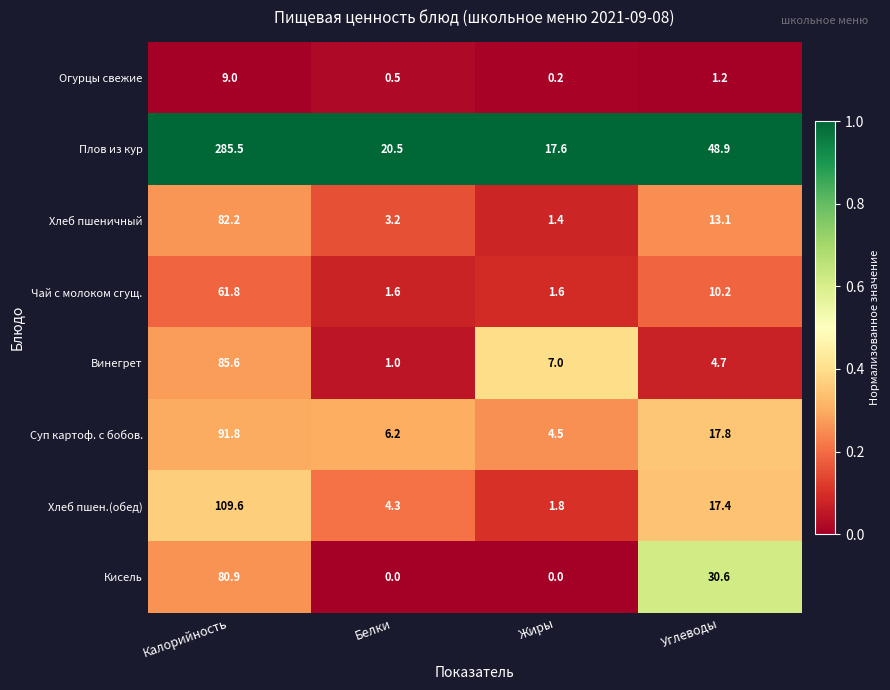

The value of Винегрет at Калорийность is 49.0. True or false?

False